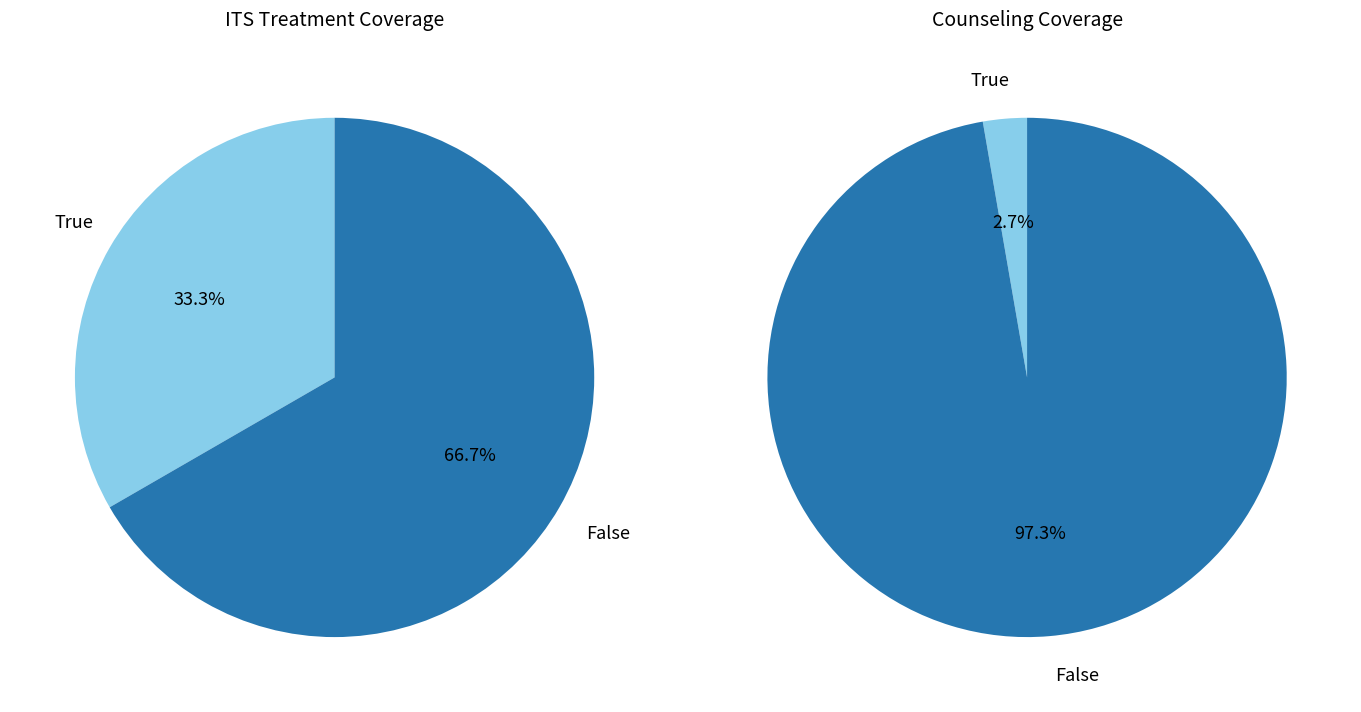

True or false: PUESTO DE SALUD B-2 accounts for 1% of the total.

False